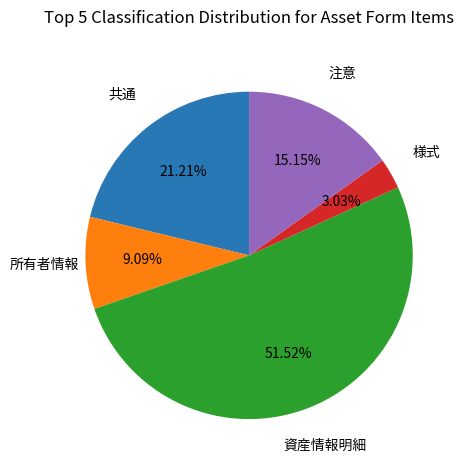

How many segments does this pie chart have?

5